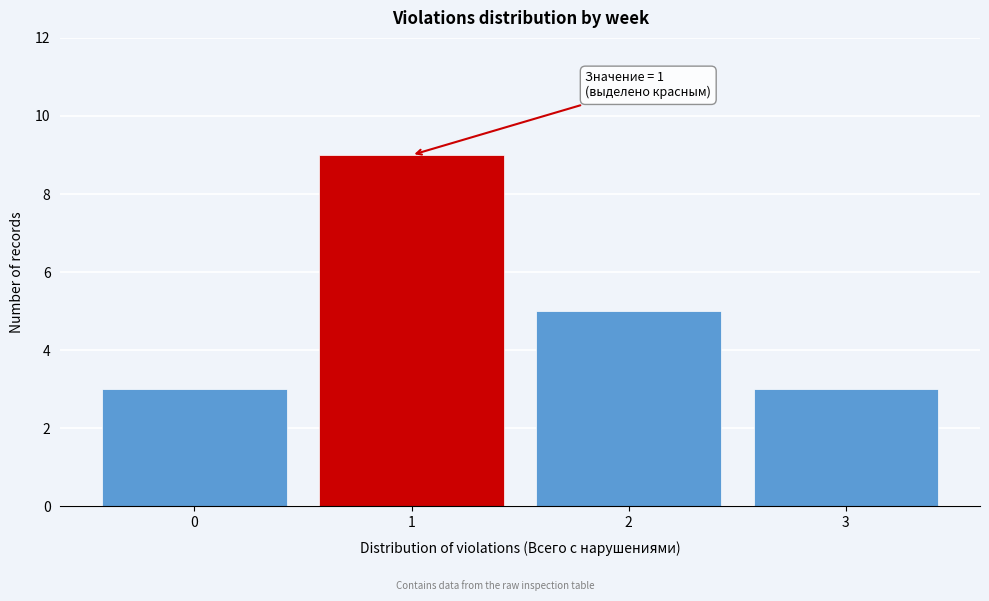

Over which range of the x-axis is the bar tallest?

0.5 to 1.5